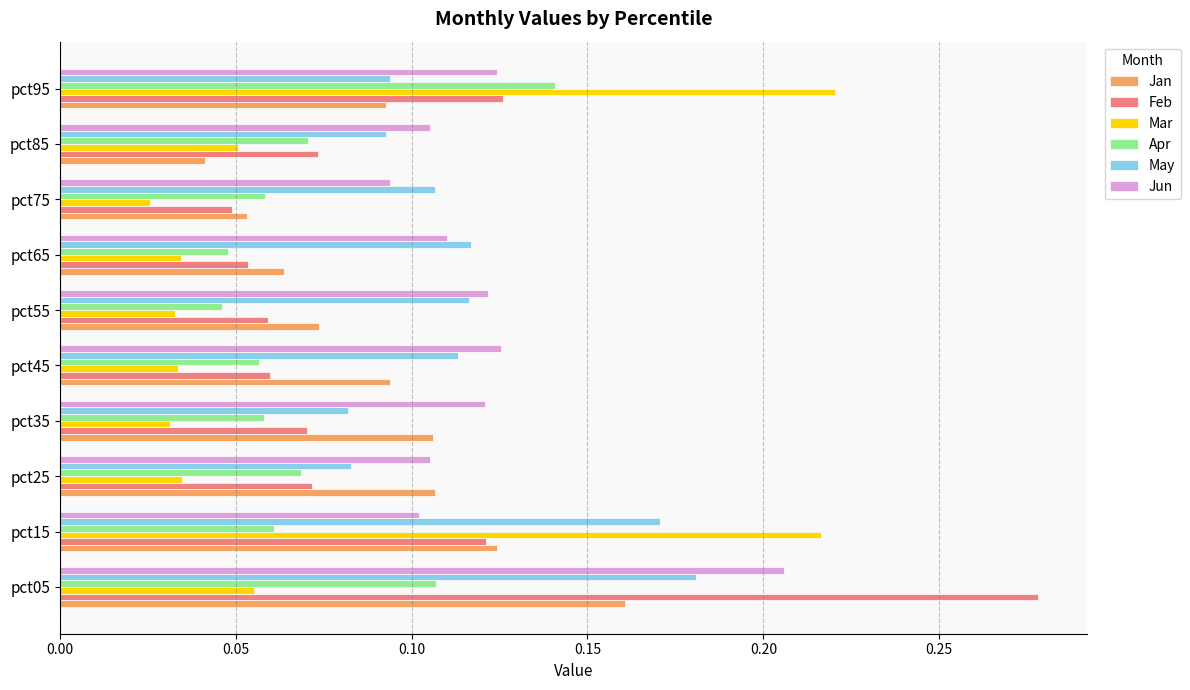

What is the sum of all Feb values?

1.0